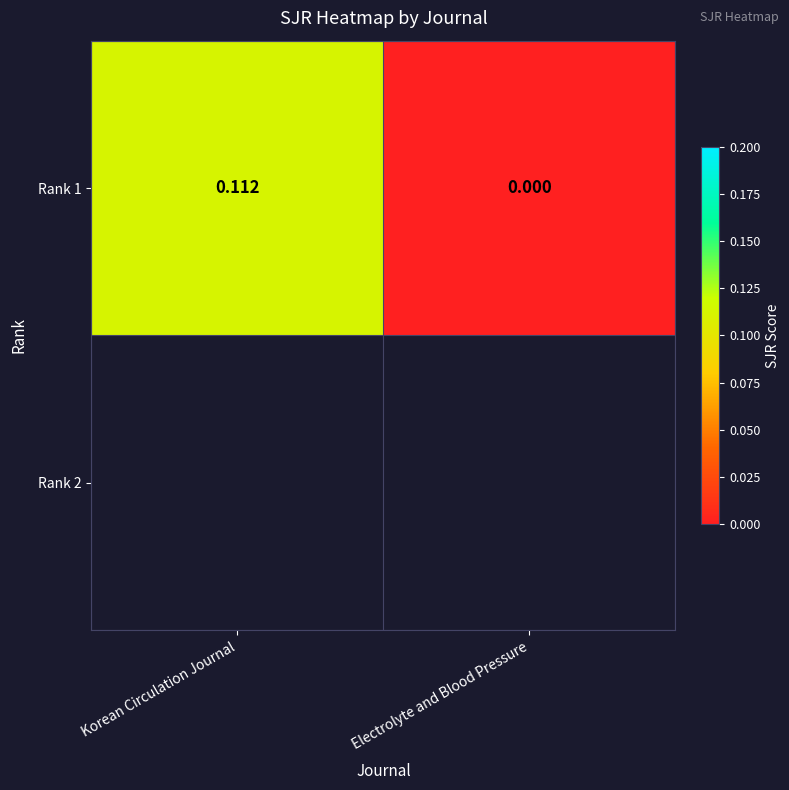

The chart shows a value of -0.1 at Electrolyte and Blood Pressure. True or false?

False